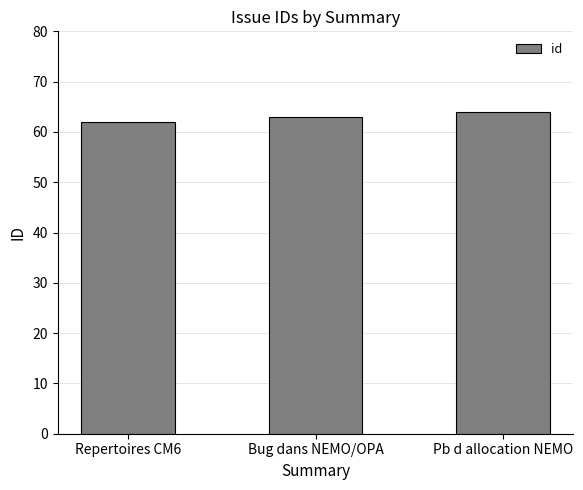

What is the label of the 2nd bar from the left?

Bug dans NEMO/OPA